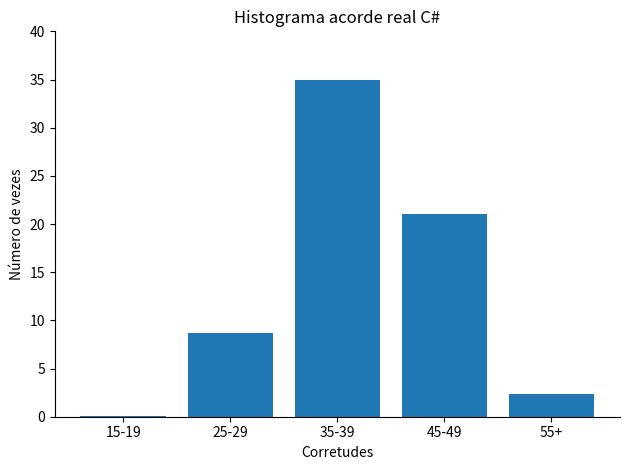

What is the sum of all values?

67.2